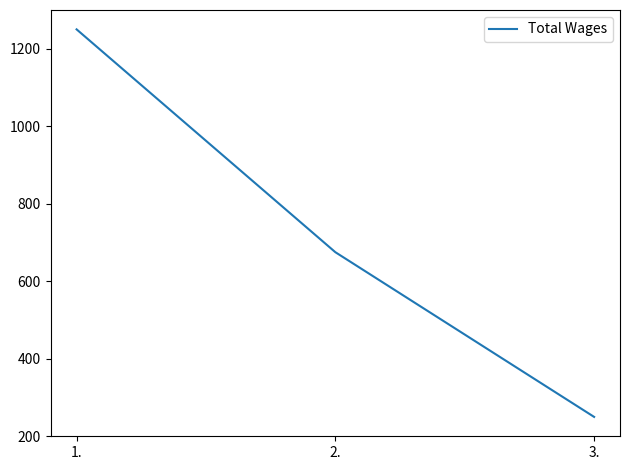

At which label does the data first exceed 675?

1.